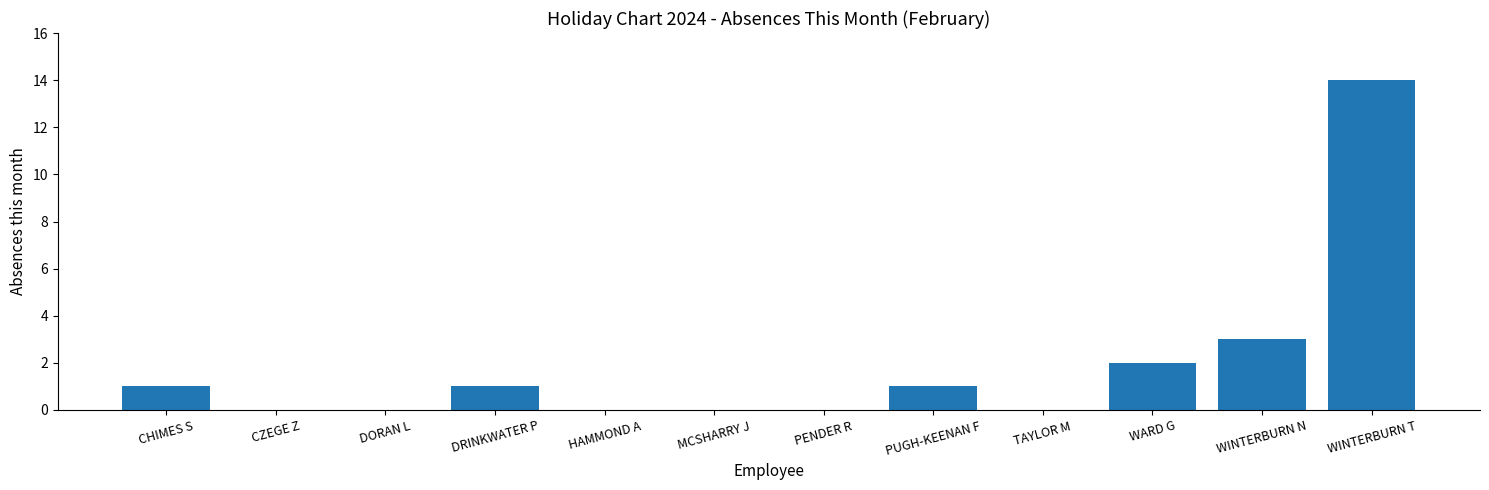

What is the difference between the values at WARD G and HAMMOND A?

2